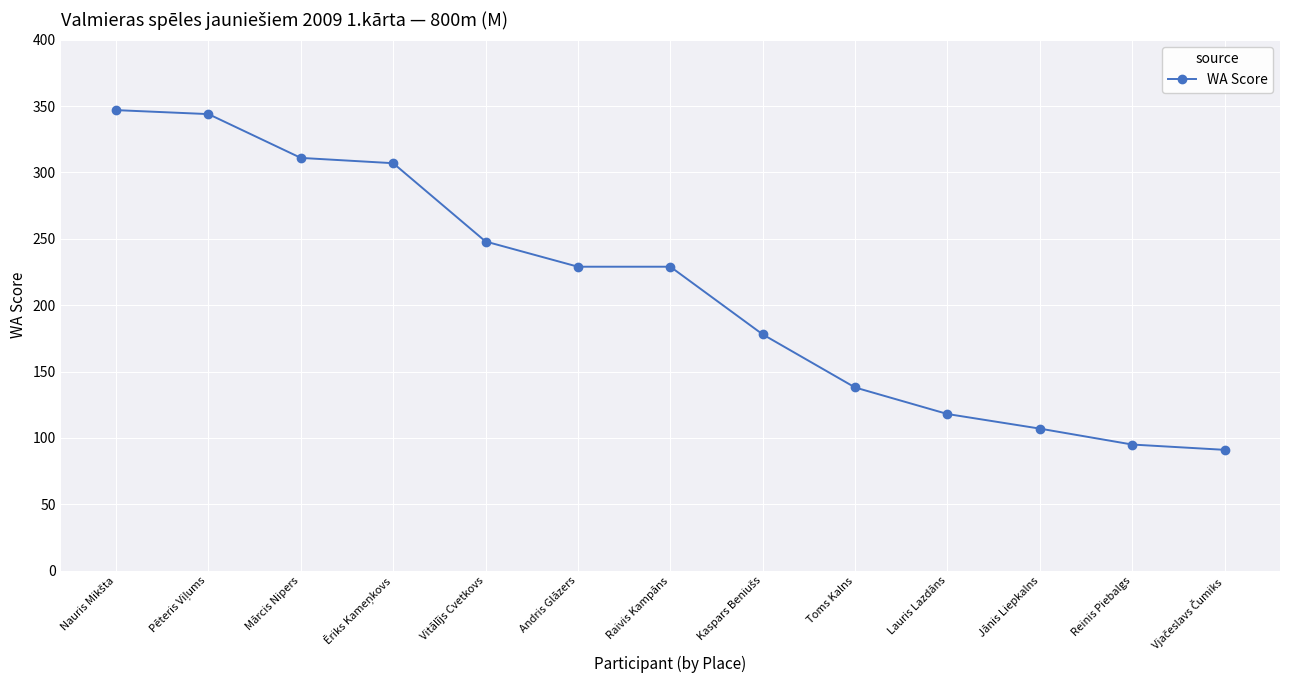

What is the difference between the maximum and second lowest values?

252